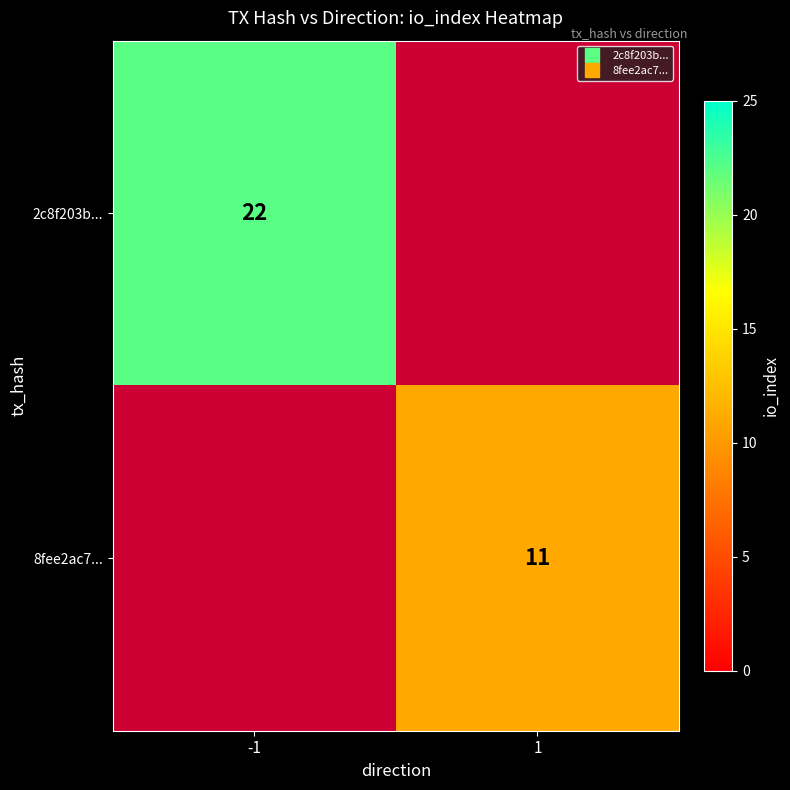

At which label does 2c8f203b... reach its peak?

-1